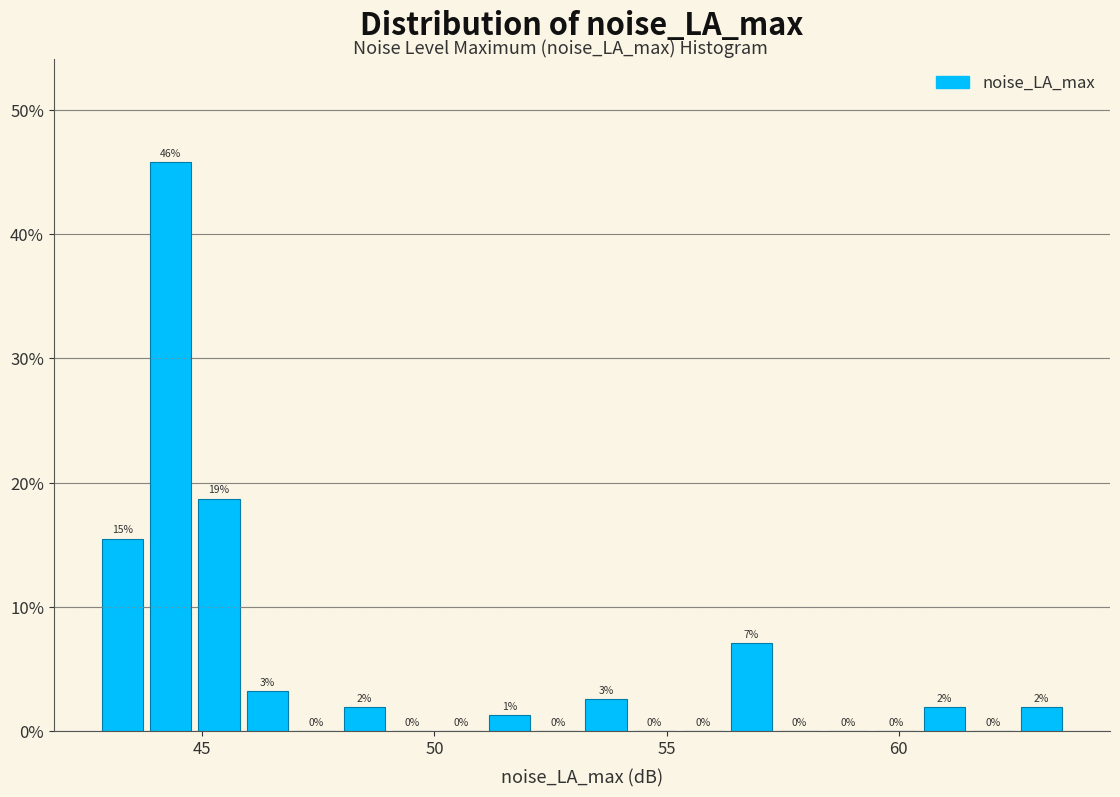

Around what value on the x-axis is the tallest bar? Give the approximate position of its centre, as read against the axis.

44.5